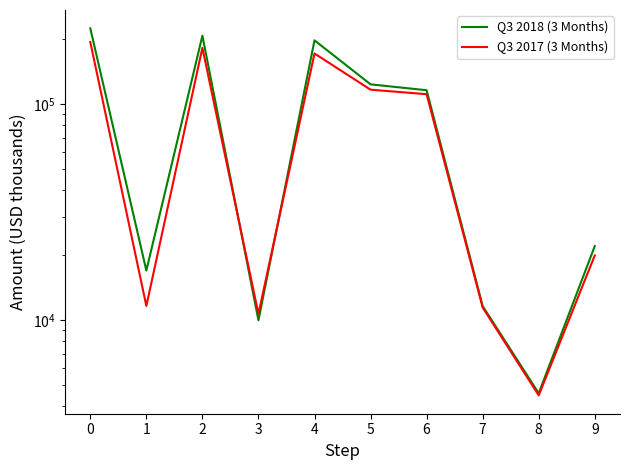

Where is the first local minimum for Q3 2018 (3 Months)?

1